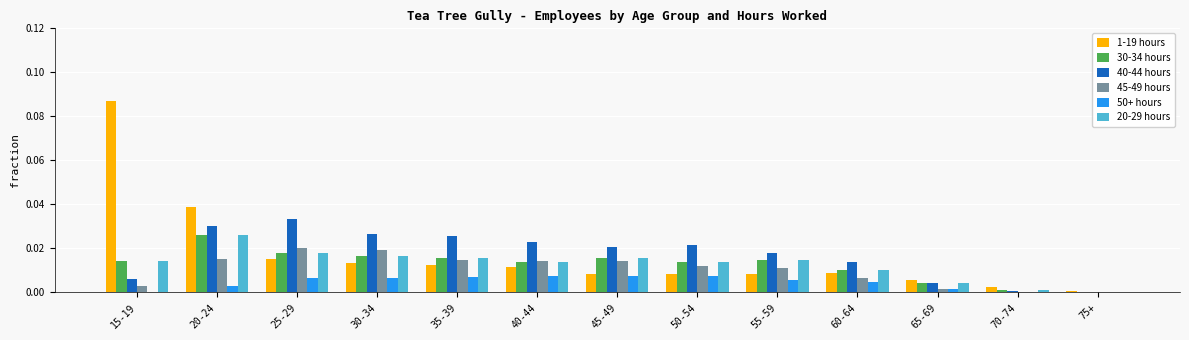

Which category has the highest value across all series?

15-19